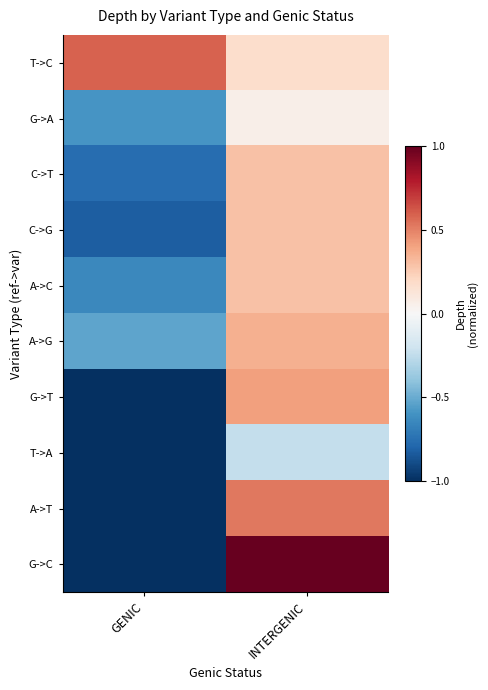

Reading right to left, extract all data points from this chart.

T->C: INTERGENIC=0.2	GENIC=0.6
G->A: INTERGENIC=0.1	GENIC=-0.6
C->T: INTERGENIC=0.3	GENIC=-0.8
C->G: INTERGENIC=0.3	GENIC=-0.8
A->C: INTERGENIC=0.3	GENIC=-0.6
A->G: INTERGENIC=0.4	GENIC=-0.5
G->T: INTERGENIC=0.4	GENIC=-1.0
T->A: INTERGENIC=-0.2	GENIC=-1.0
A->T: INTERGENIC=0.5	GENIC=-1.0
G->C: INTERGENIC=1.0	GENIC=-1.0